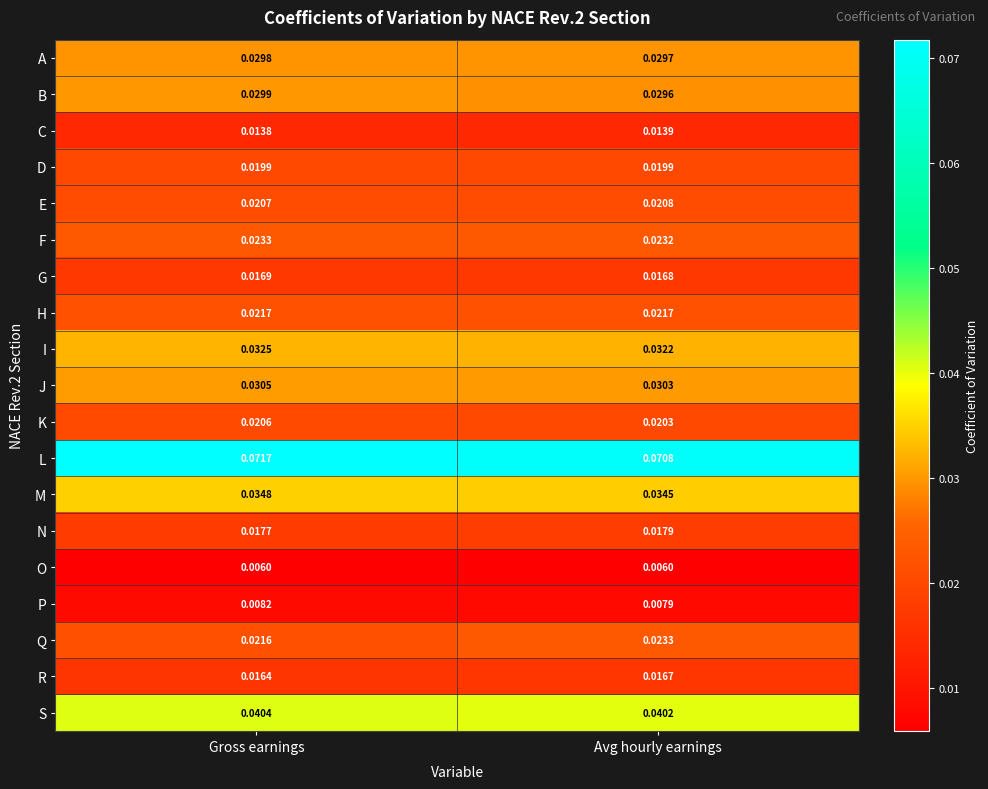

Which series has the widest spread of values?

Q